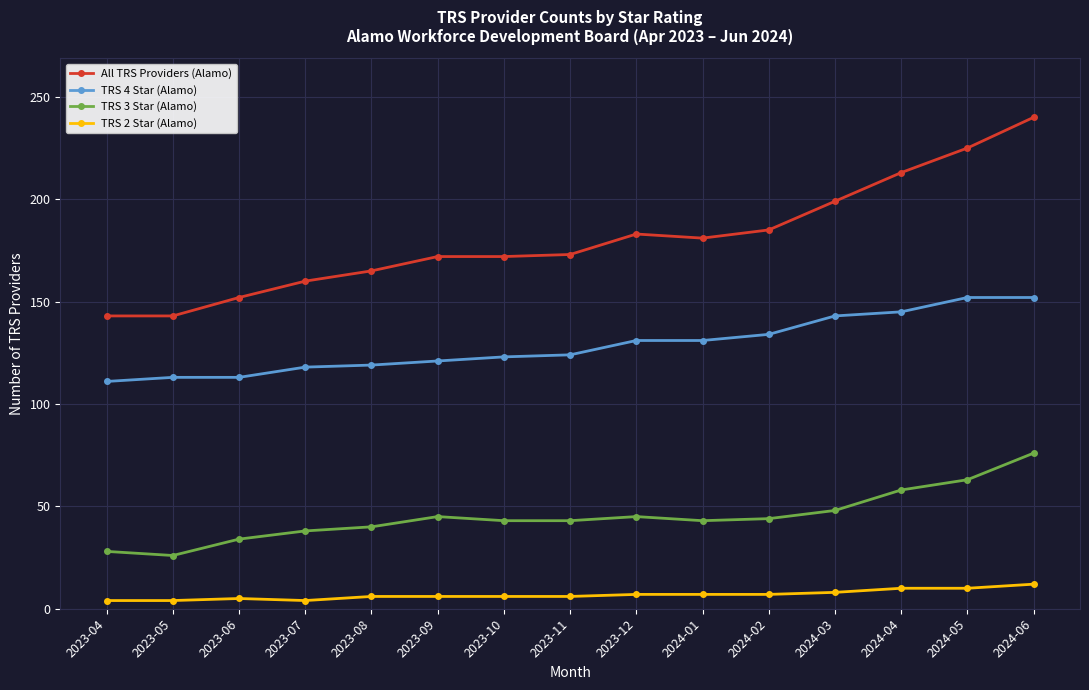

At how many categories does at least one series exceed 73?

15